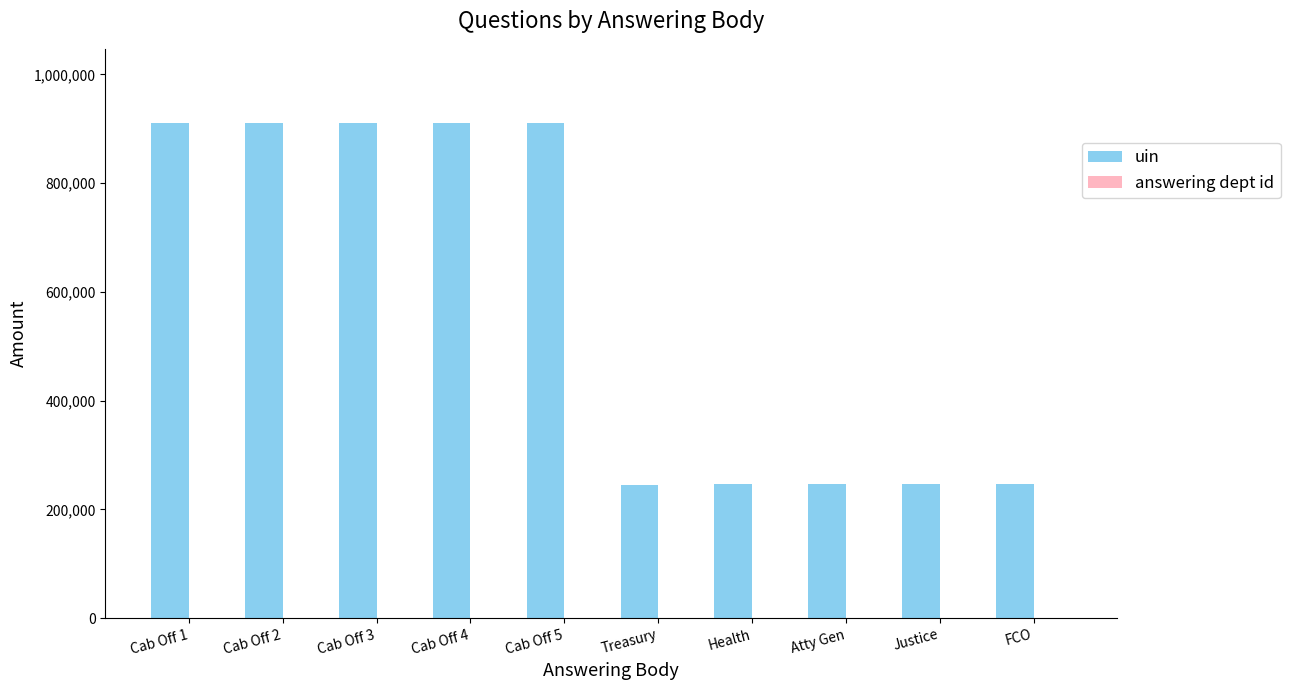

The value of uin at Atty Gen is 95109. True or false?

False